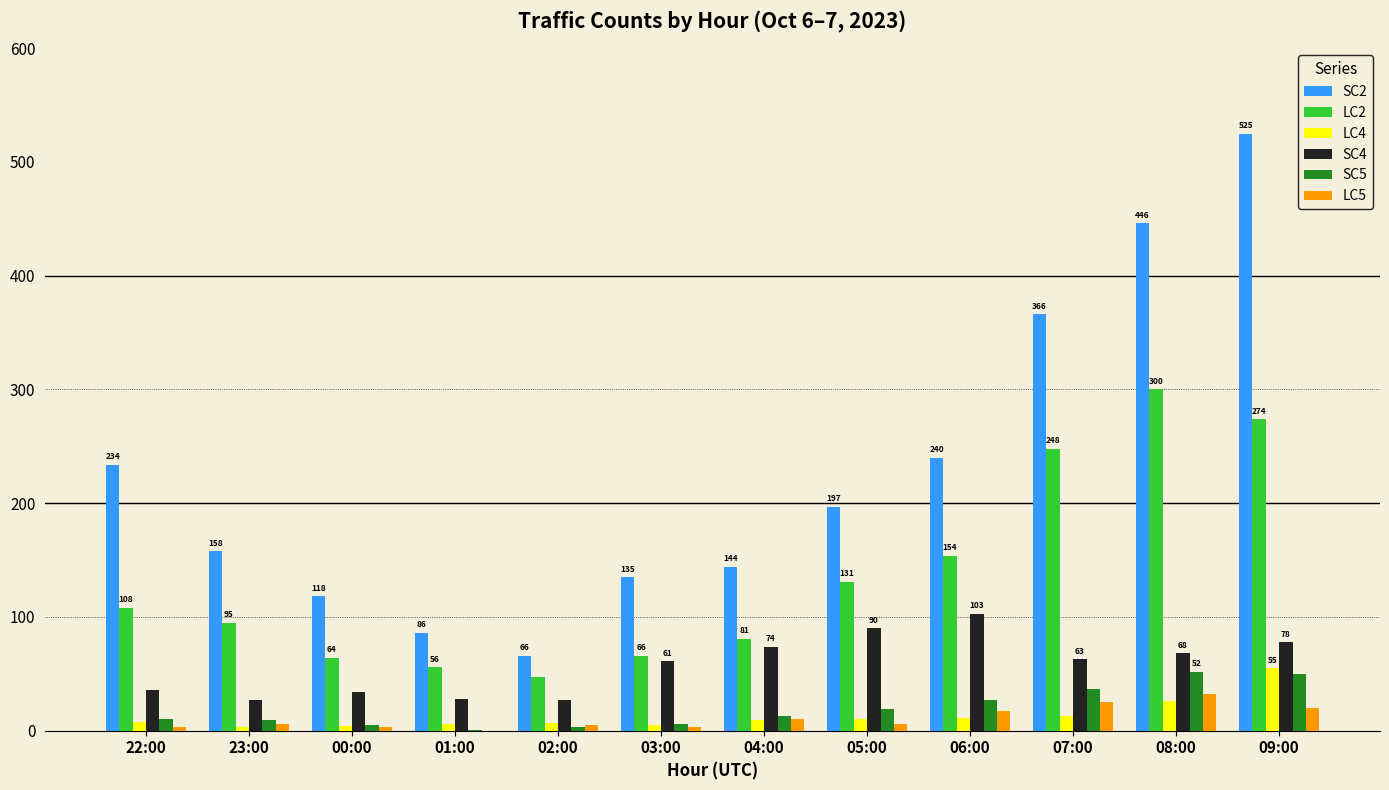

Is it true that LC5 equals 6 at 05:00?

True